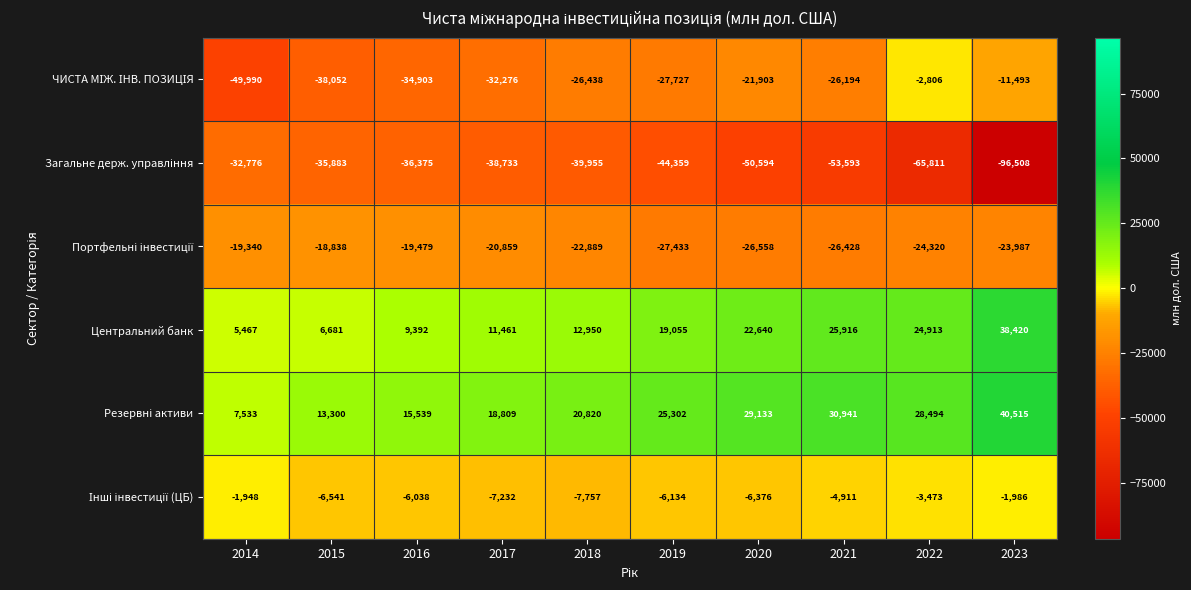

What is the total value across all series at 2018?

-63269